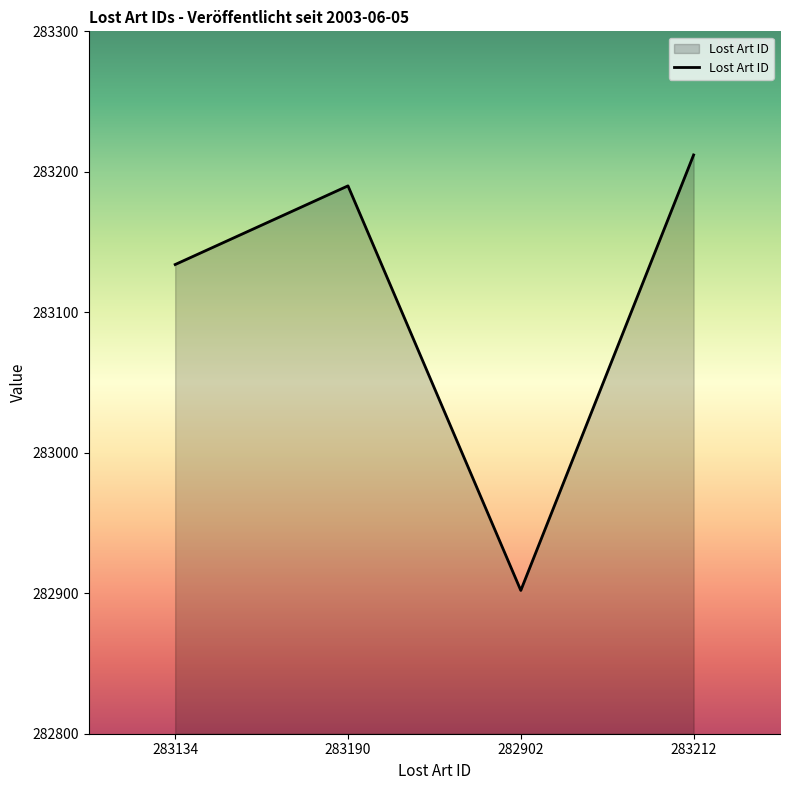

Where is the data nearest to the value 283057?

283134